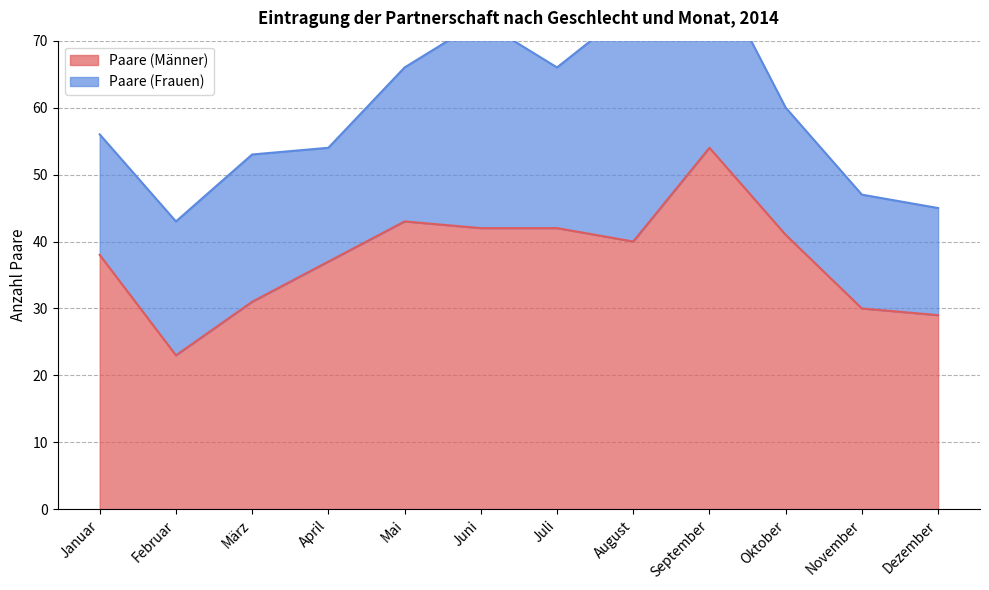

List the labels in order of value, largest first.

September, Mai, Juni, Juli, Oktober, August, Januar, April, März, November, Dezember, Februar